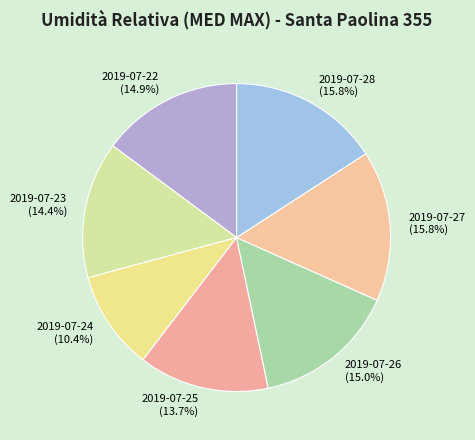

True or false: 2019-07-22 accounts for 27% of the total.

False